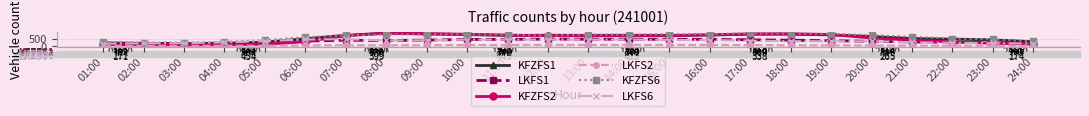

What are all the series names shown in the legend?

KFZFS1, LKFS1, KFZFS2, LKFS2, KFZFS6, LKFS6